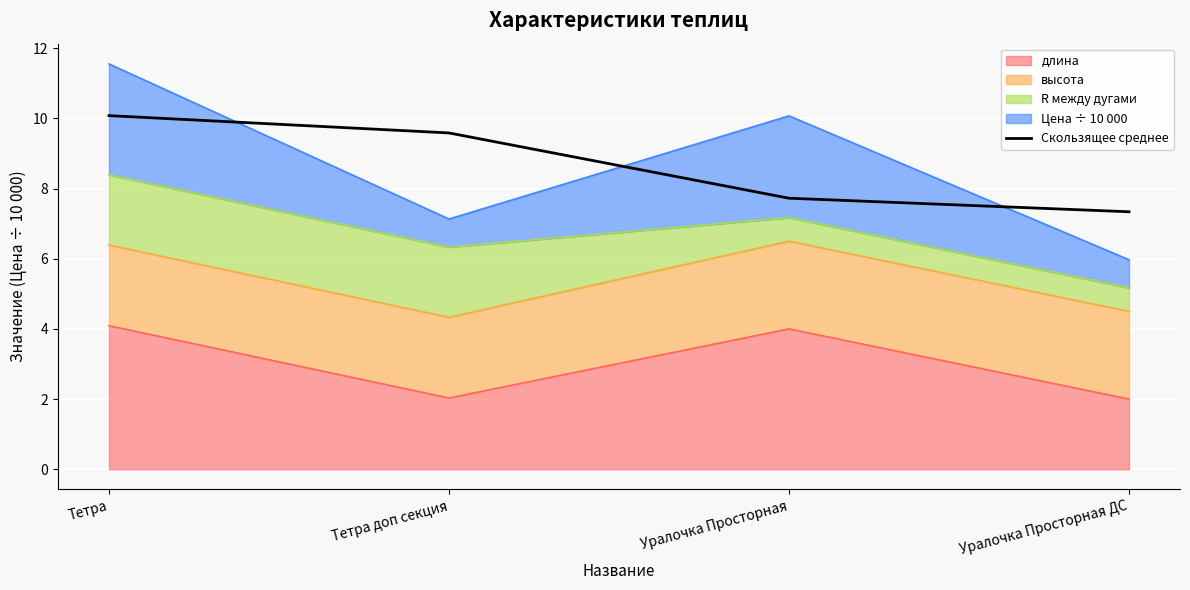

What is the label of the 2nd point from the right?

Уралочка Просторная